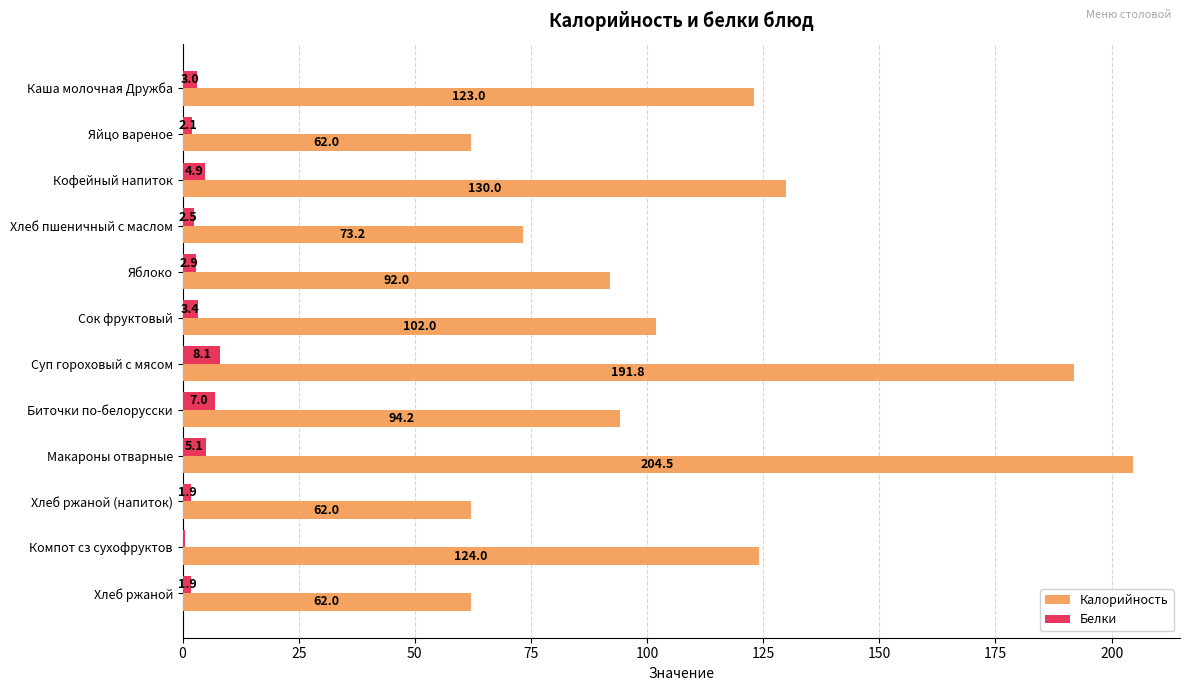

What is the sum of all Калорийность values?

1320.7